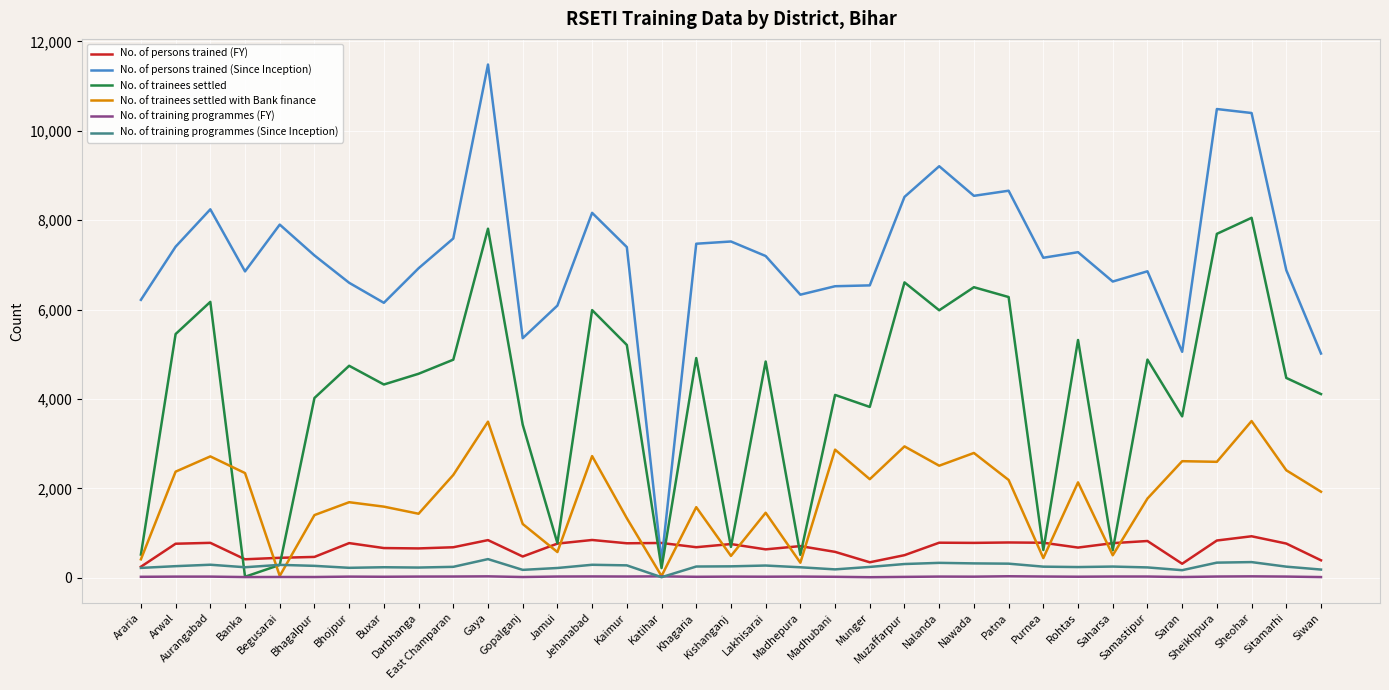

What position from the left is Lakhisarai?

19